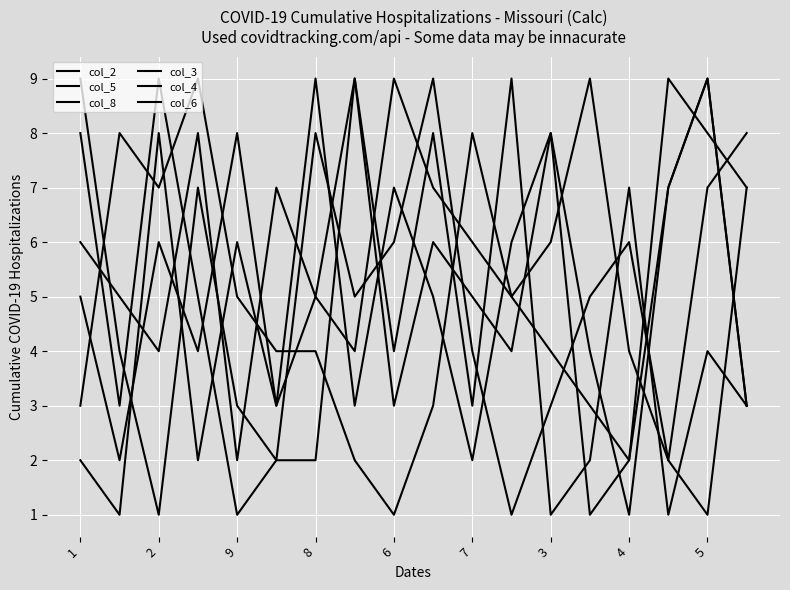

How many lines are shown in the chart?

6